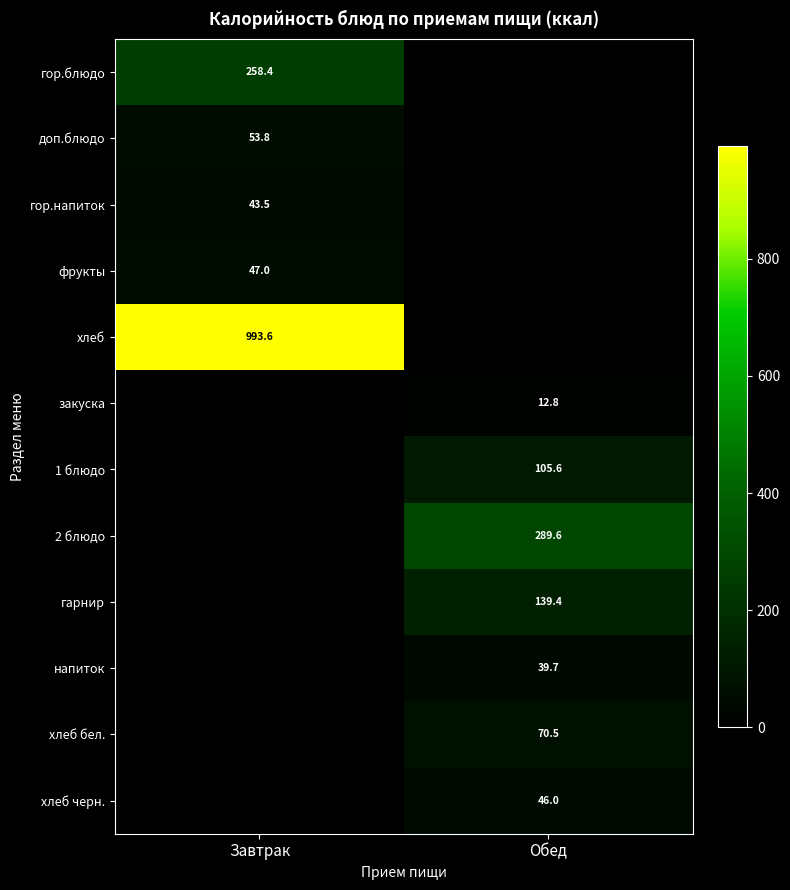

The гарнир series shows 217.1 at Обед. True or false?

False